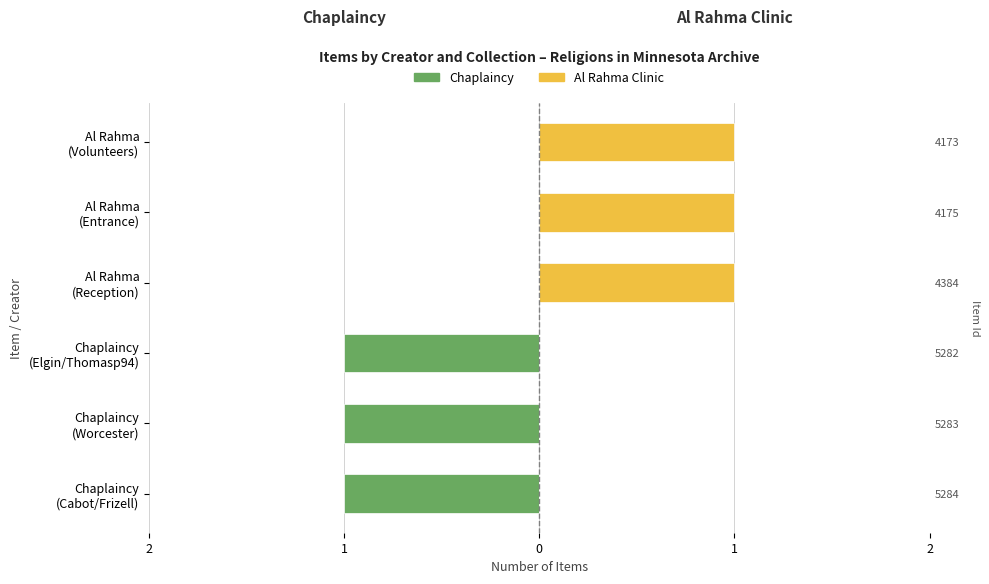

Is it true that Chaplaincy equals 0 at Al Rahma (Entrance)?

False